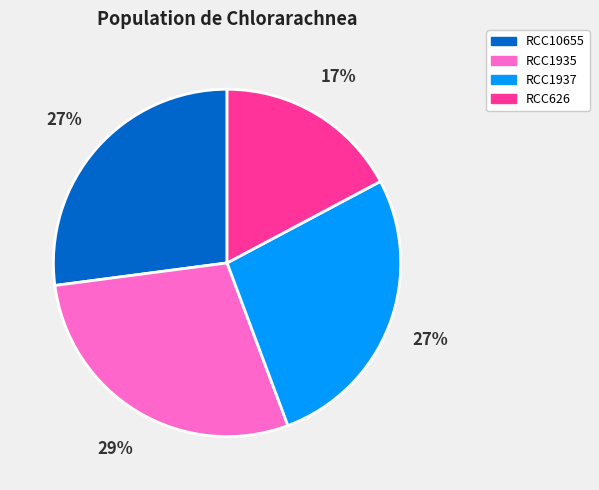

To the nearest percent, what portion does RCC10655 represent?

27%